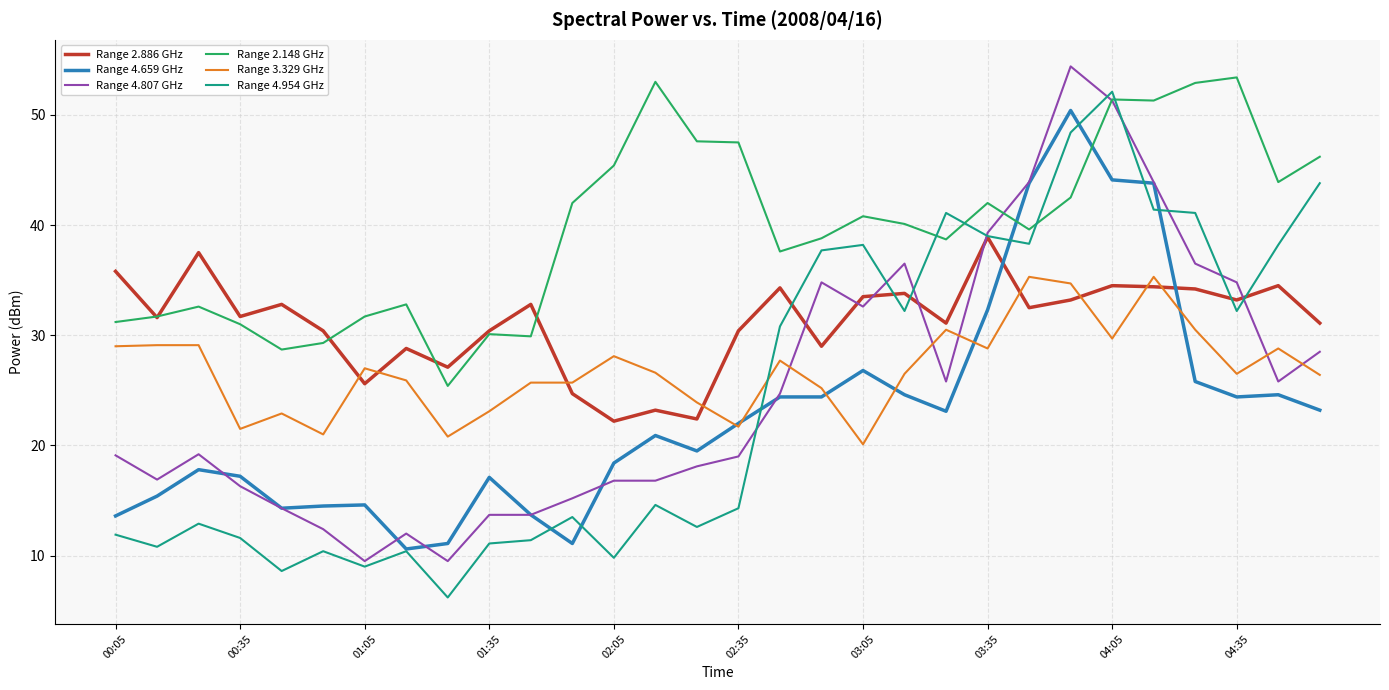

In Range 4.954 GHz, how many points are lower than both neighbors (excluding endpoints)?

9